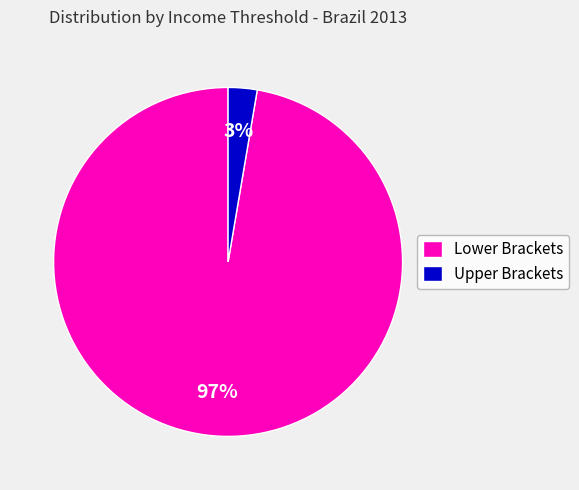

Is Lower Brackets the majority of the pie?

Yes